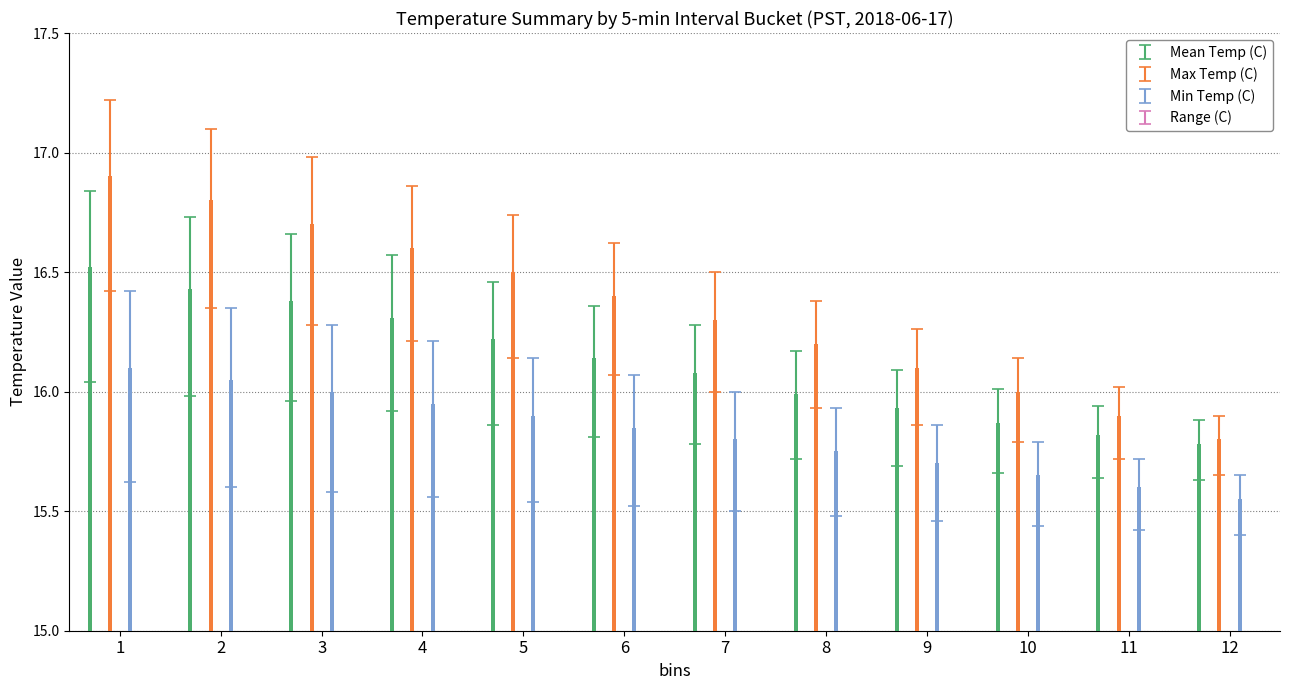

The value of Range (C) at 10 is 4.5. True or false?

False